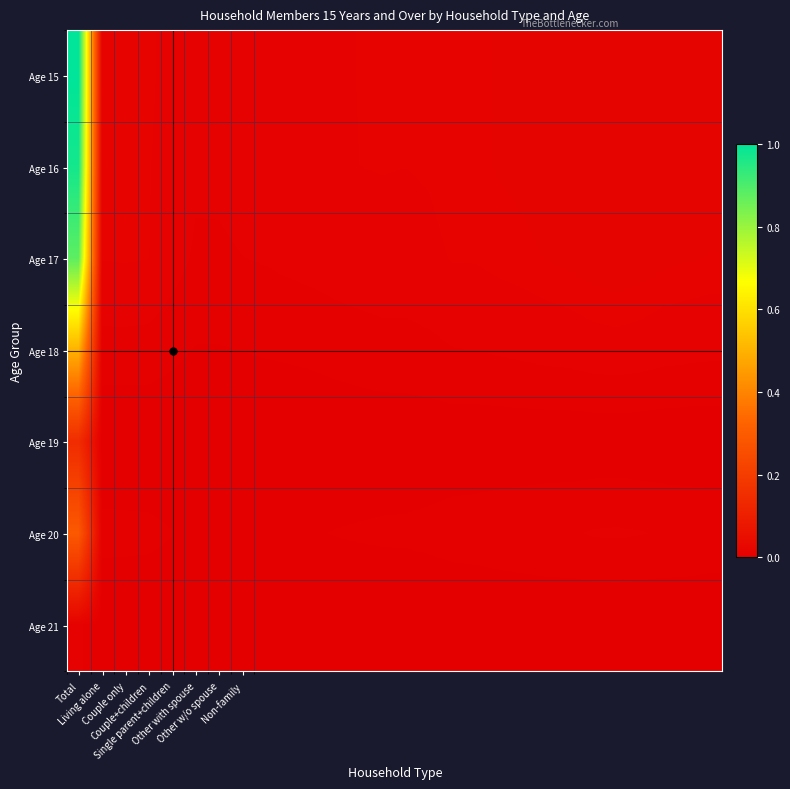

Rank the series by their maximum value, from lowest to highest.

Age 21, Age 19, Age 20, Age 18, Age 17, Age 16, Age 15